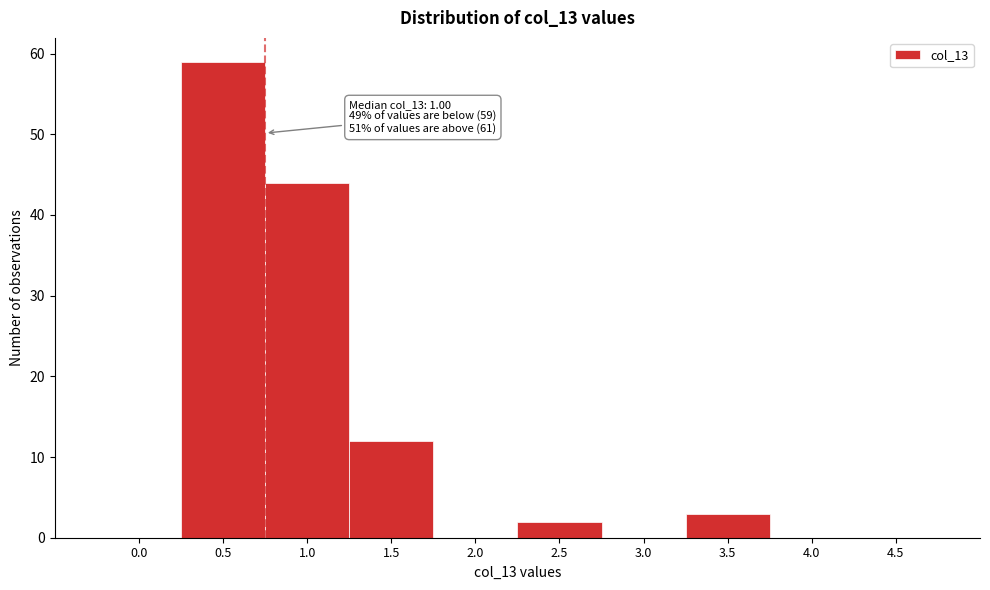

Reading left to right, what are all the values shown in this chart?

0.0=0	0.5=59	1.0=44	1.5=12	2.0=0	2.5=2	3.0=0	3.5=3	4.0=0	4.5=0